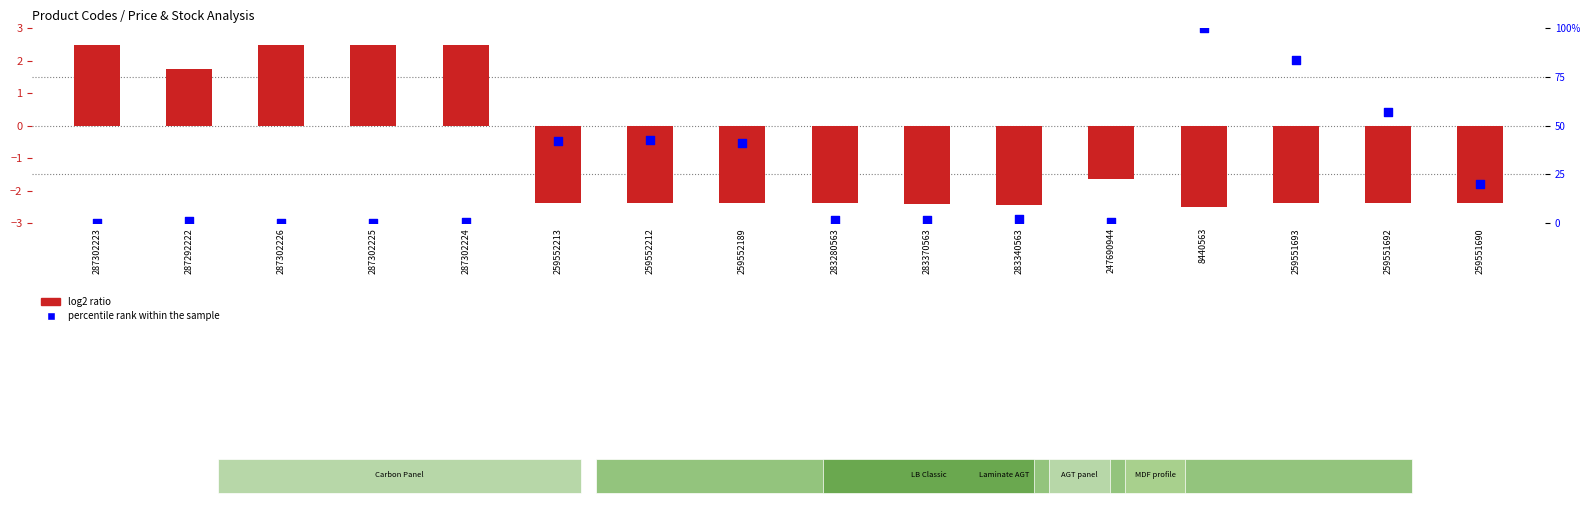

Which series has the largest total across all categories?

percentile rank within the sample